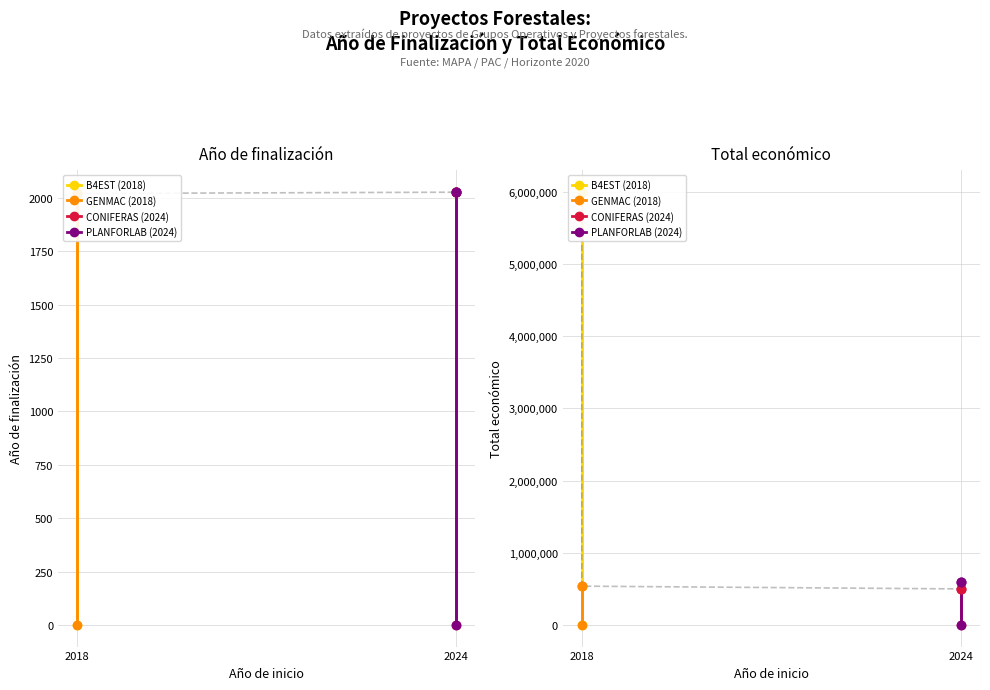

Which series has the largest total across all categories?

B4EST (2018)